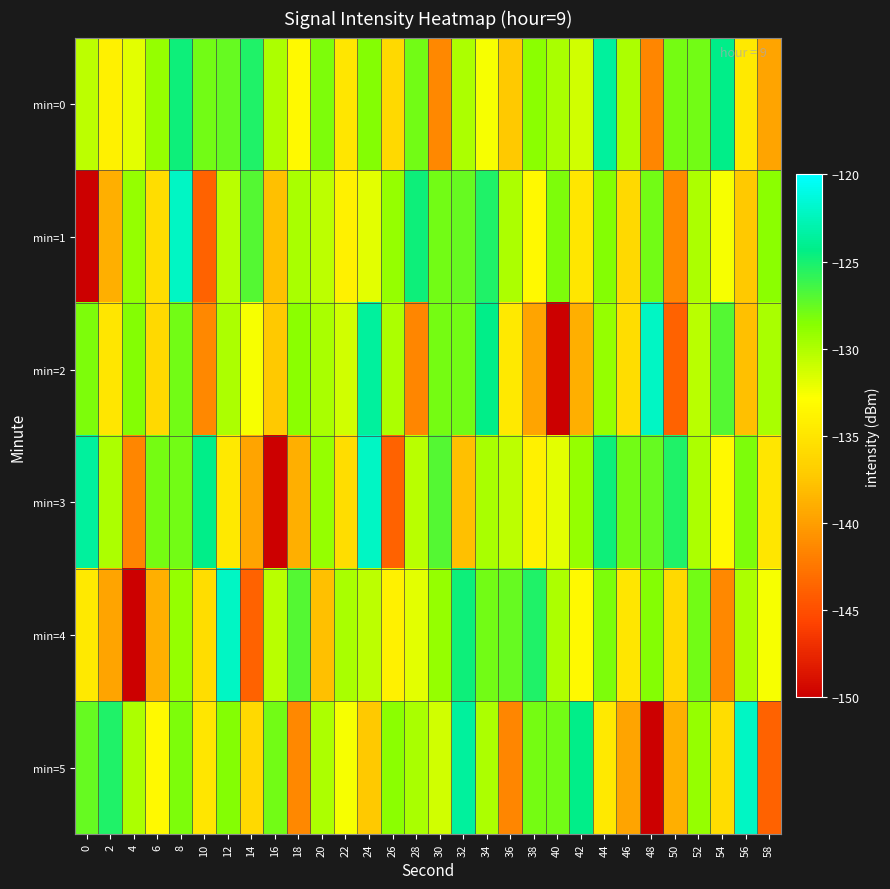

Which series has the largest total across all categories?

min=0